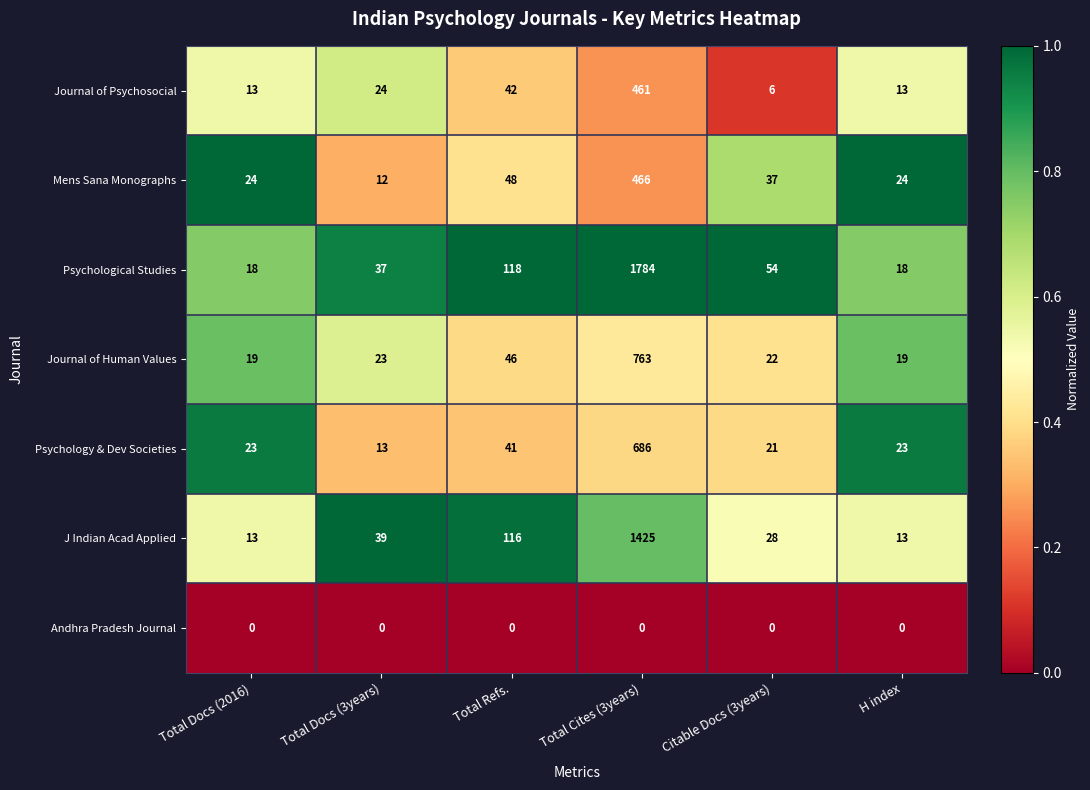

What is the highest value of the Psychology & Dev Societies series?

686